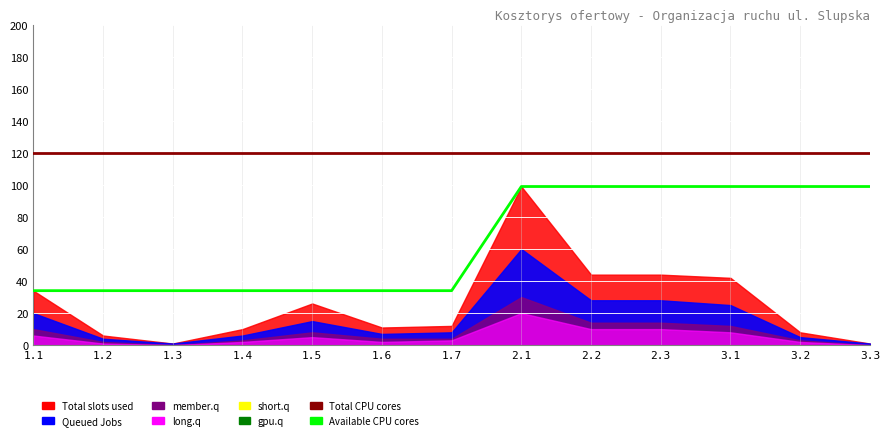

What is the average value of the Available CPU cores series?

64